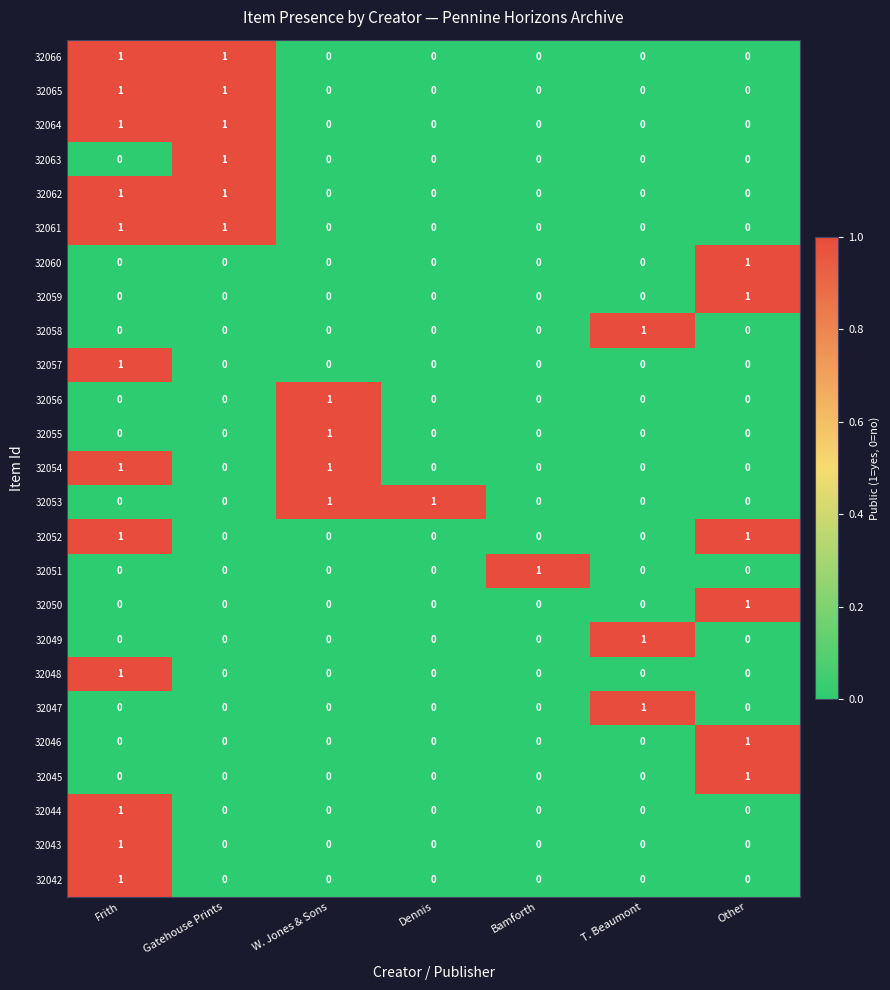

What is the total value across all series at T. Beaumont?

3